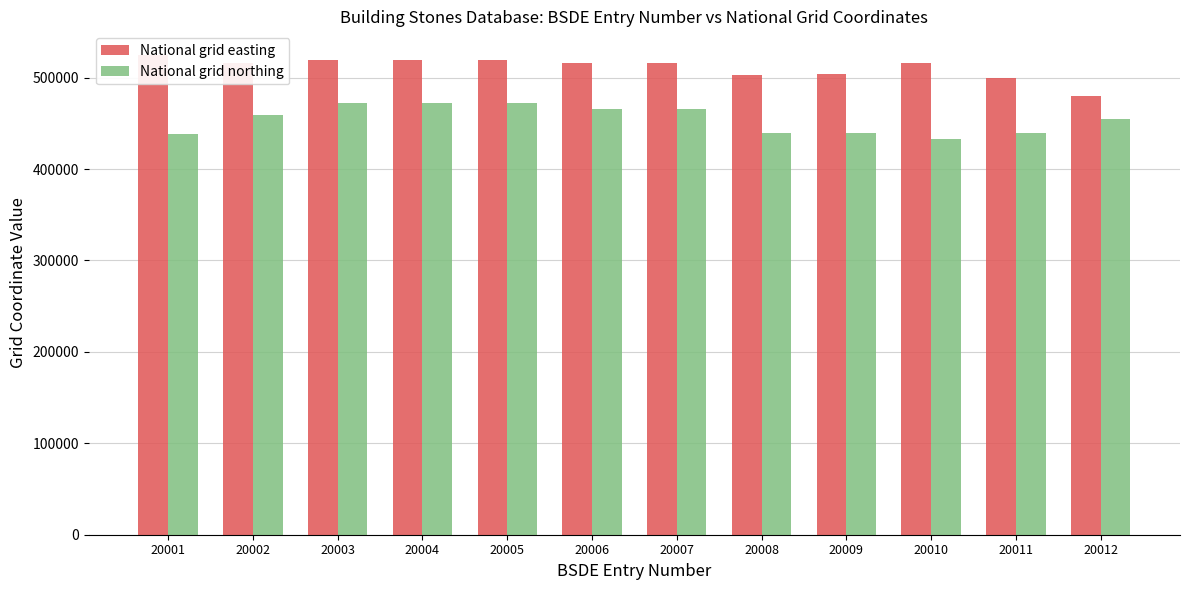

At which category does the chart reach its minimum across all series?

20010